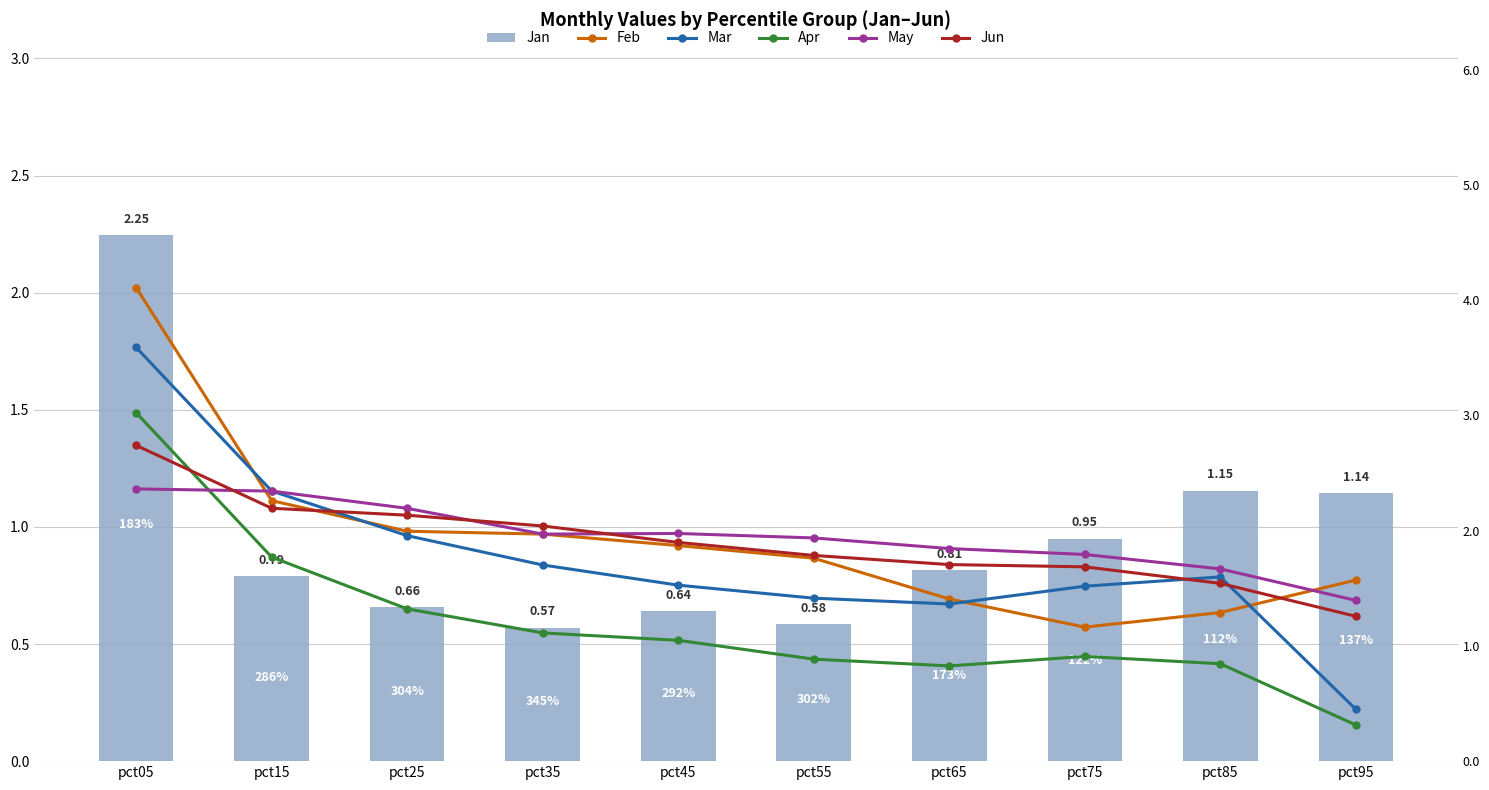

Reading right to left, transcribe all the data shown in this chart.

Jan: 1.1	1.2	1.0	0.8	0.6	0.6	0.6	0.7	0.8	2.2
Feb: 1.6	1.3	1.2	1.4	1.8	1.9	2.0	2.0	2.3	4.1
Mar: 0.5	1.6	1.5	1.4	1.4	1.5	1.7	2.0	2.3	3.6
Apr: 0.3	0.8	0.9	0.8	0.9	1.0	1.1	1.3	1.8	3.0
May: 1.4	1.7	1.8	1.8	1.9	2.0	2.0	2.2	2.3	2.4
Jun: 1.3	1.5	1.7	1.7	1.8	1.9	2.0	2.1	2.2	2.7